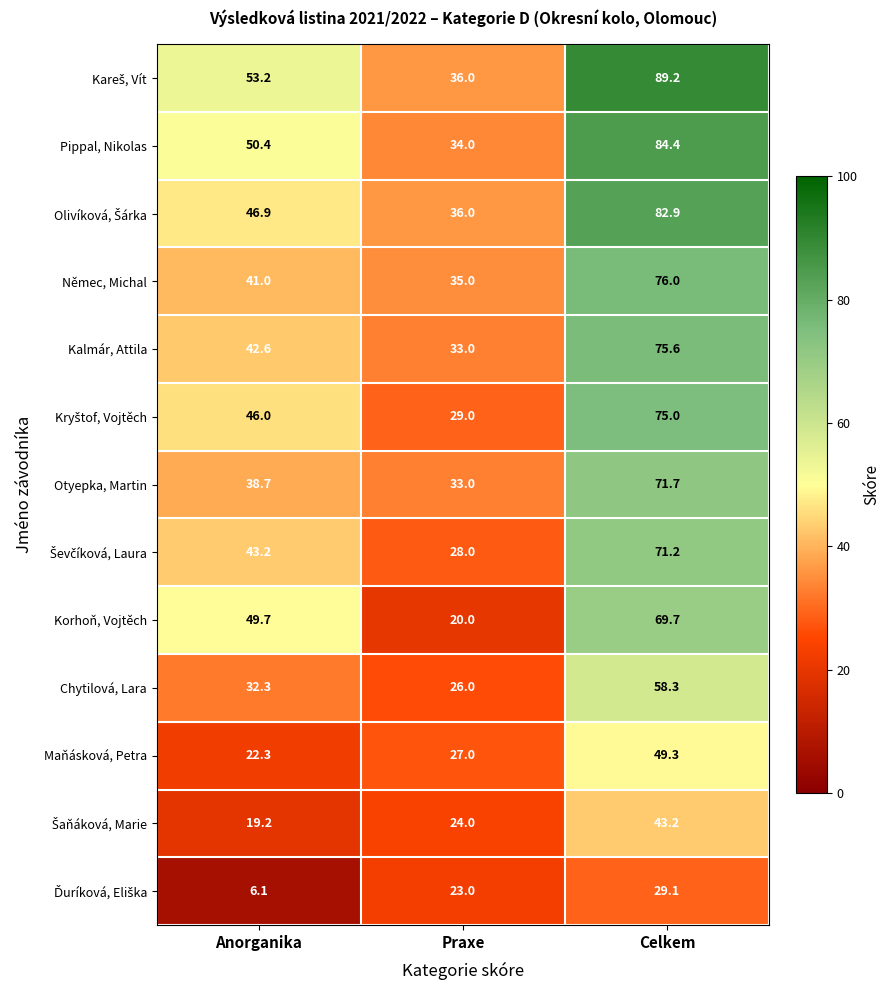

At which category is the sum across all series the highest?

Celkem